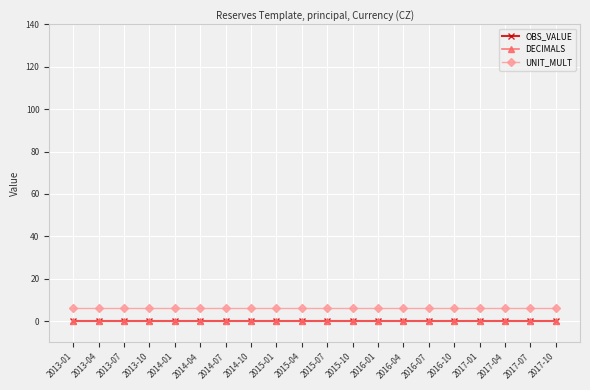

True or false: DECIMALS and UNIT_MULT intersect in this chart.

False